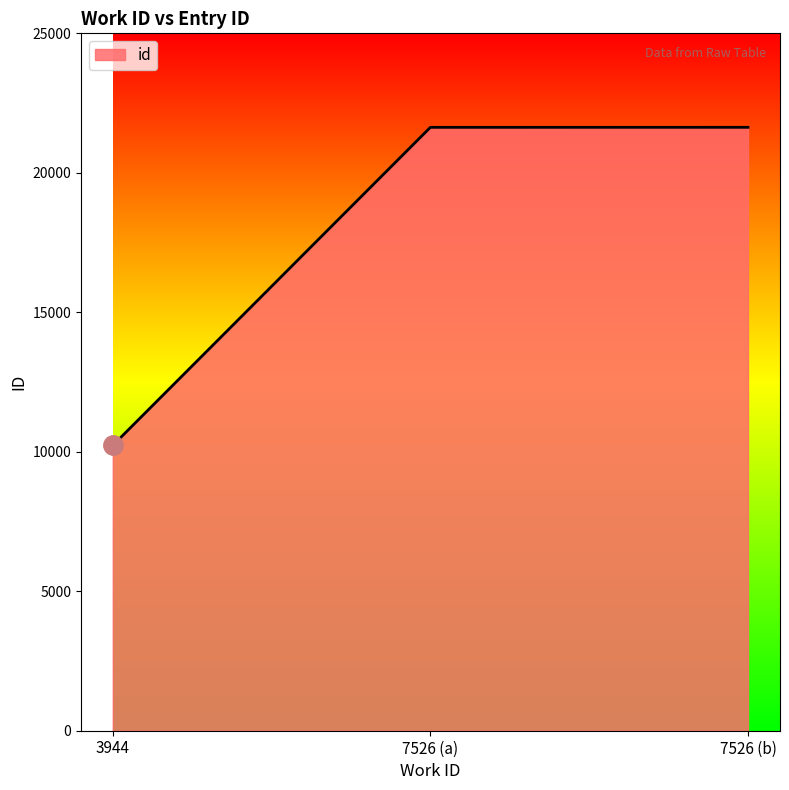

What is the change in value from 3944 to 7526 (b)?

+11403